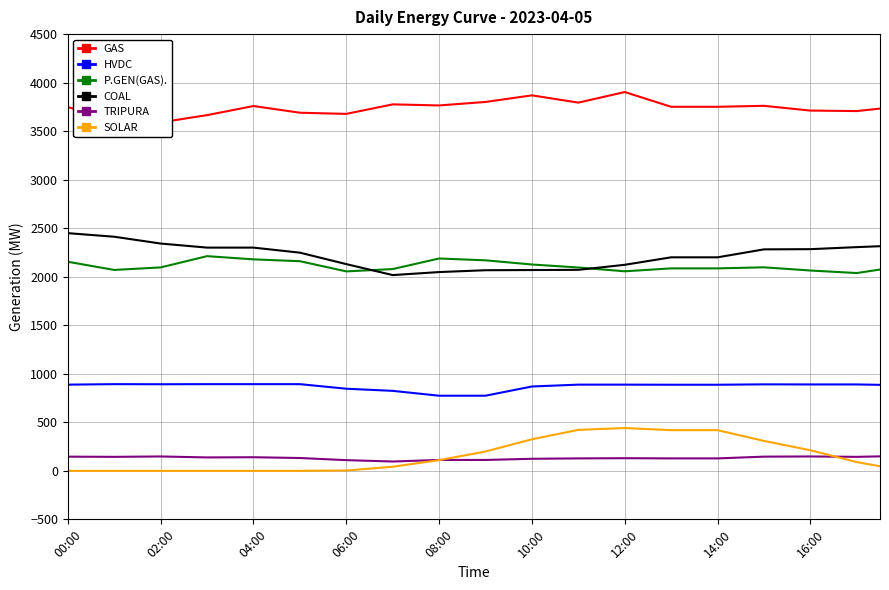

Read the HVDC value at 23.

888.0